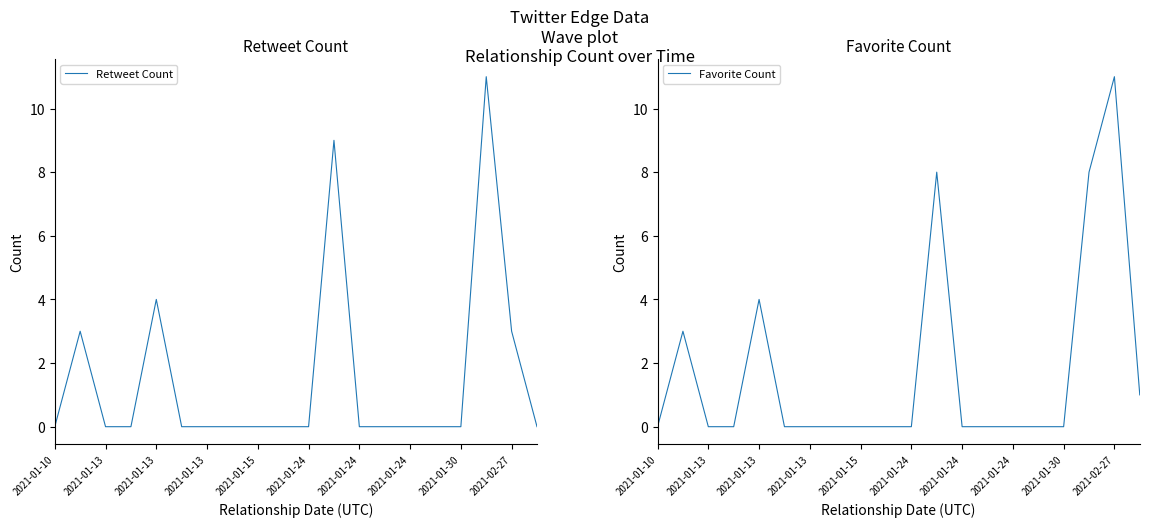

List the series in order of their peak value, lowest first.

Retweet Count, Favorite Count